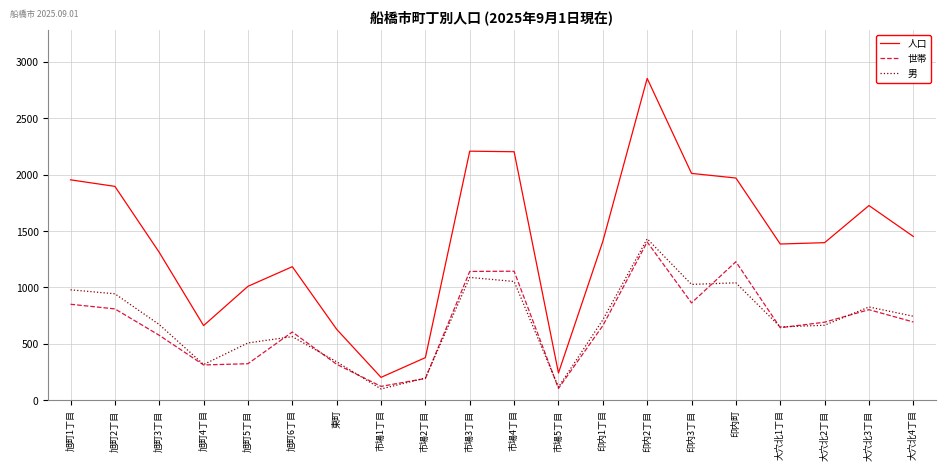

What is the total value across all series at 旭町6丁目?

2350